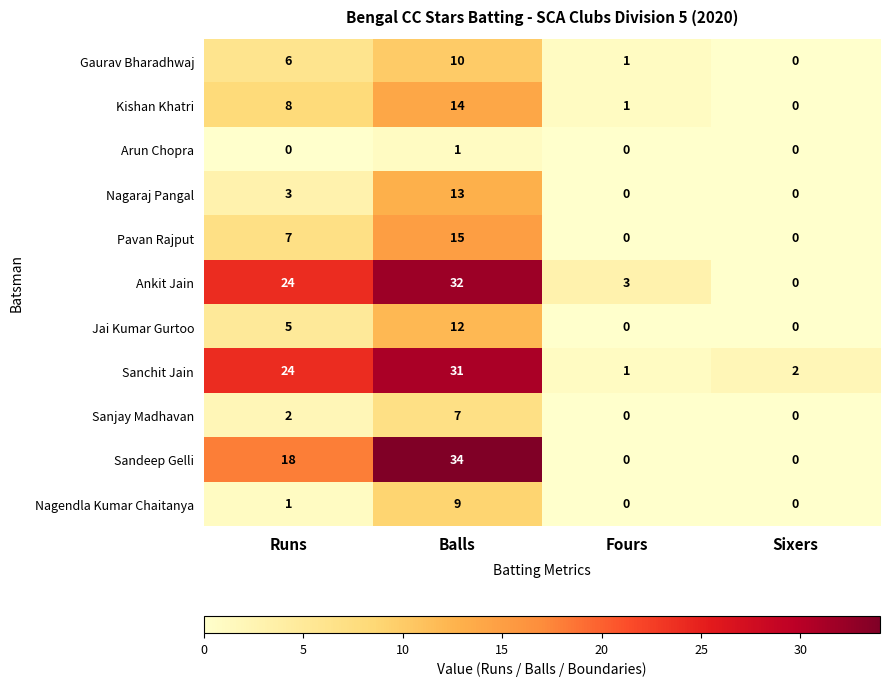

Rank the series by their maximum value, from highest to lowest.

Sandeep Gelli, Ankit Jain, Sanchit Jain, Pavan Rajput, Kishan Khatri, Nagaraj Pangal, Jai Kumar Gurtoo, Gaurav Bharadhwaj, Nagendla Kumar Chaitanya, Sanjay Madhavan, Arun Chopra